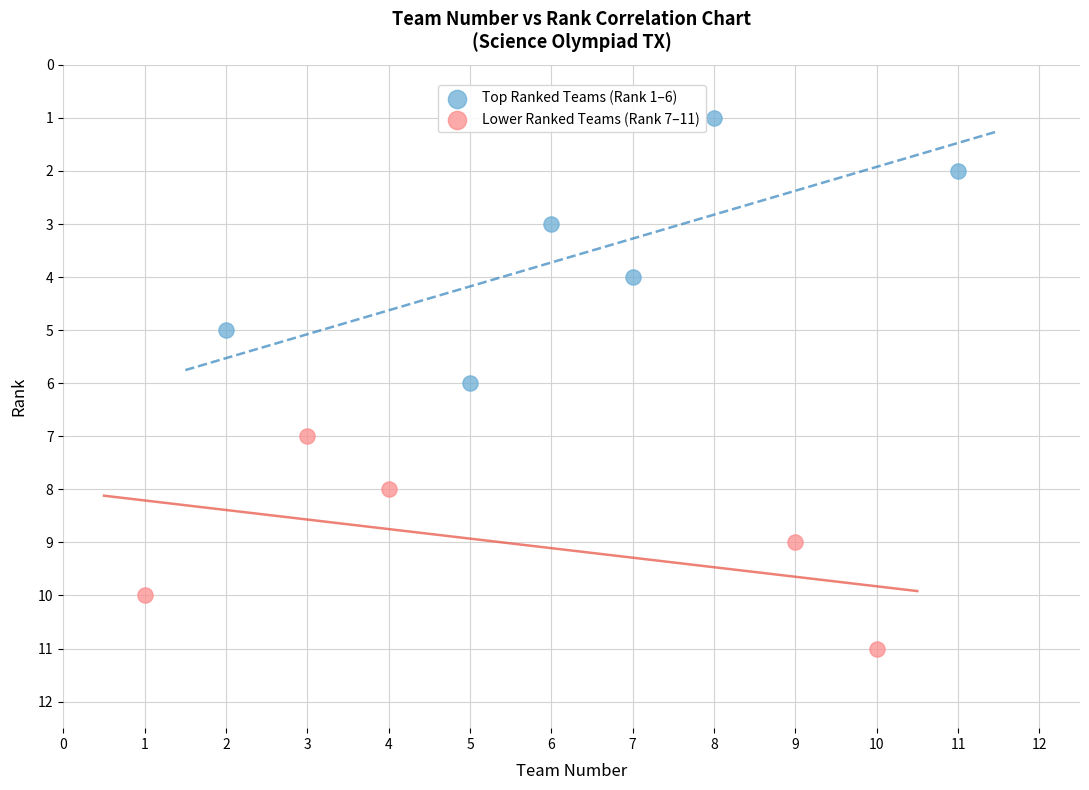

Which series has the largest Y range (max minus min)?

Top Ranked Teams (Rank 1–6)